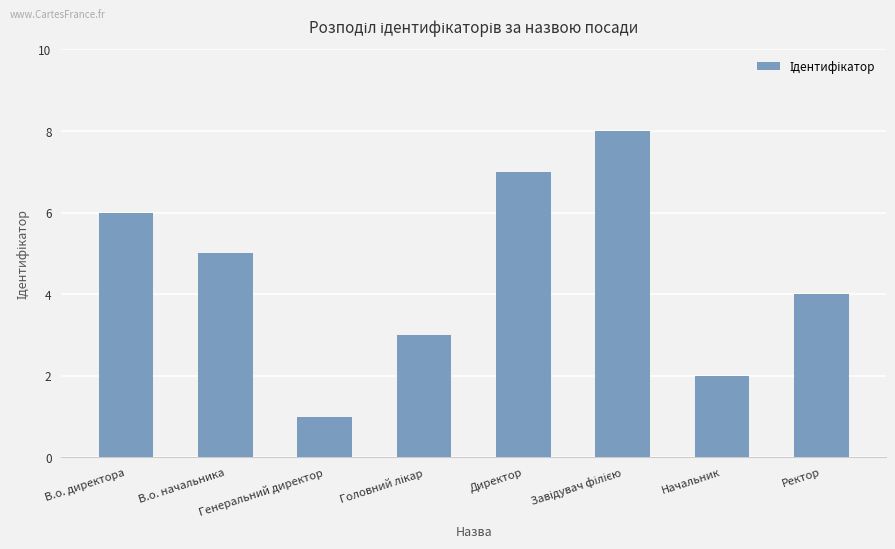

Count the number of categories in the chart.

8